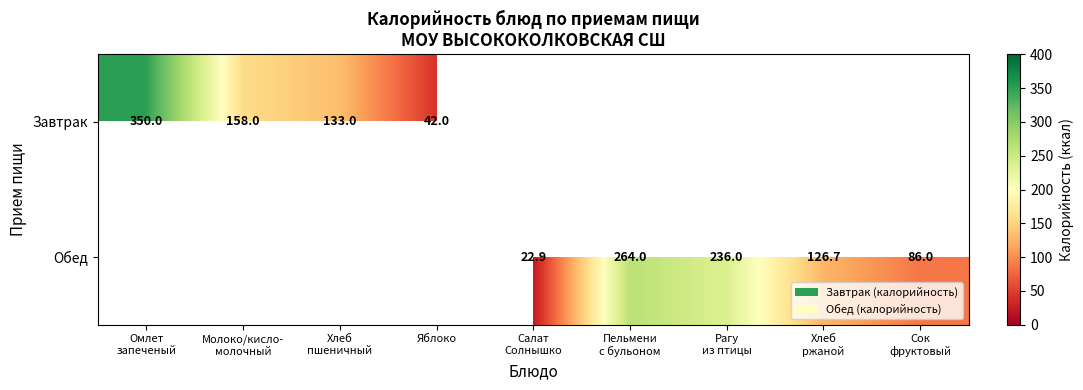

True or false: Завтрак has a value of 42.0 at Яблоко.

True